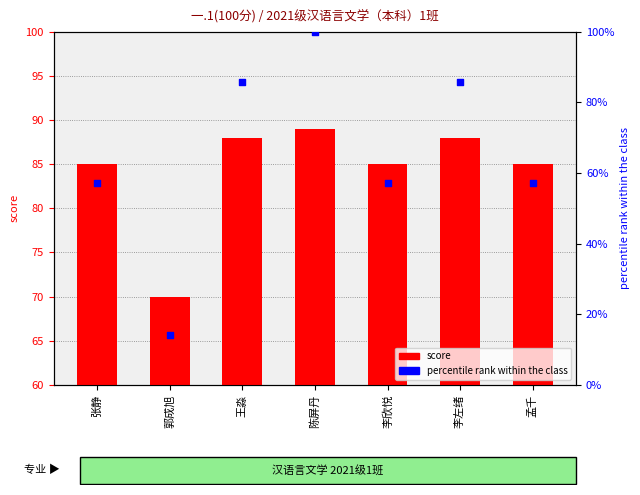

Which series has the largest total across all categories?

score